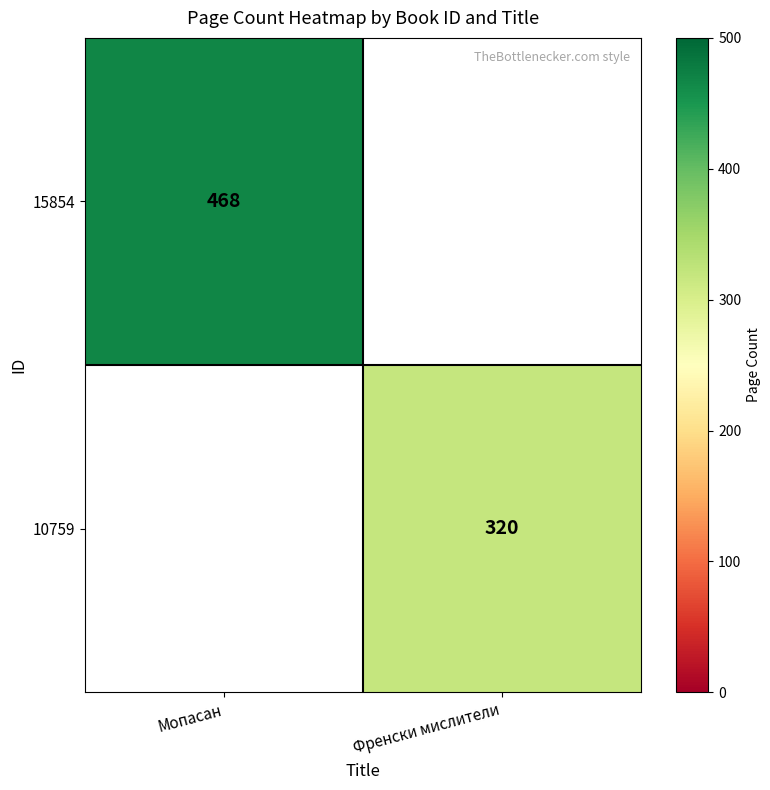

The value of 10759 at Френски мислители is 320. True or false?

True